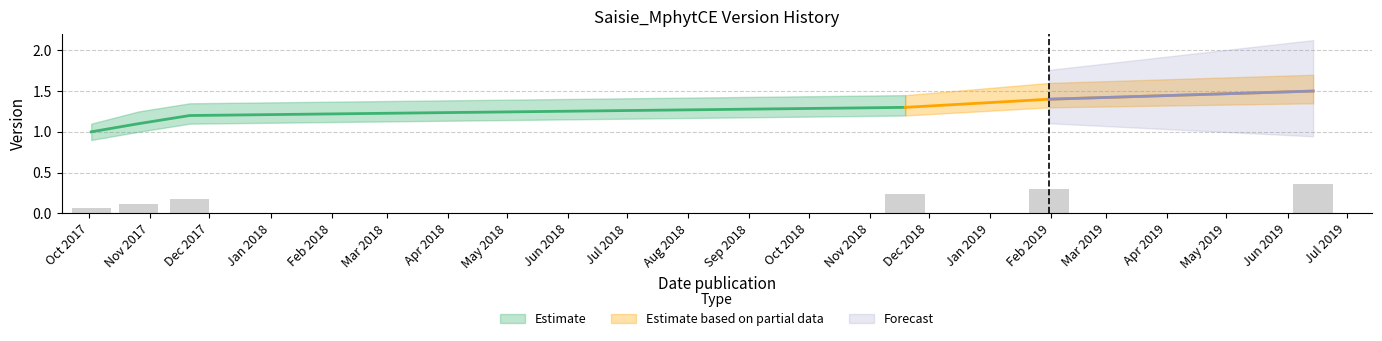

Reading left to right, list all the values displayed in this chart.

Version: 2017-10-02=1.0	2017-10-26=1.1	2017-11-21=1.2	2018-11-19=1.3	2019-01-31=1.4	2019-06-14=1.5
Version_lower: 2017-10-02=0.9	2017-10-26=1.0	2017-11-21=1.1	2018-11-19=1.2	2019-01-31=1.3	2019-06-14=1.4
Version_upper: 2017-10-02=1.1	2017-10-26=1.2	2017-11-21=1.4	2018-11-19=1.4	2019-01-31=1.6	2019-06-14=1.7